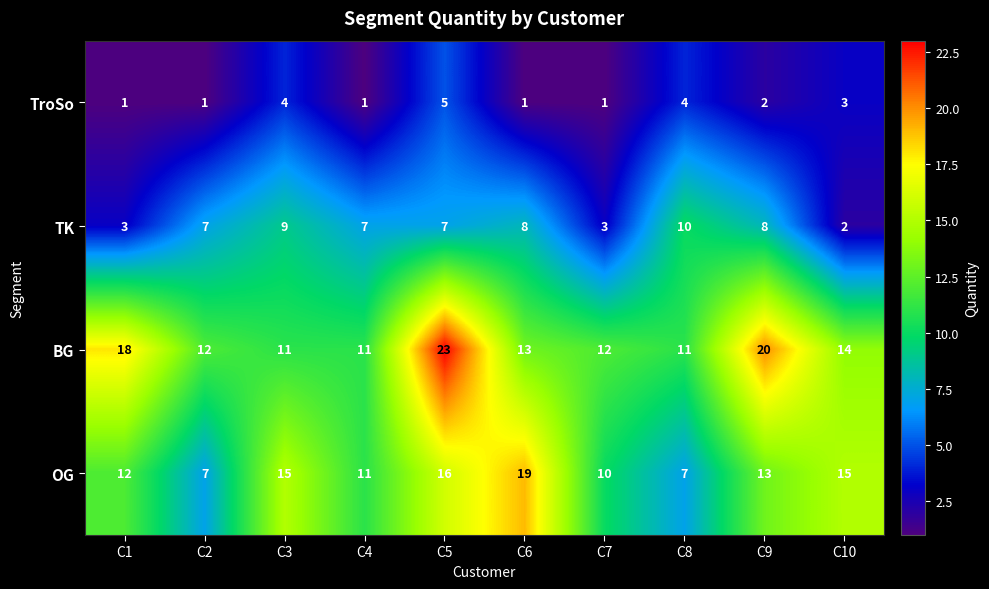

The OG series shows 16 at C5. True or false?

True